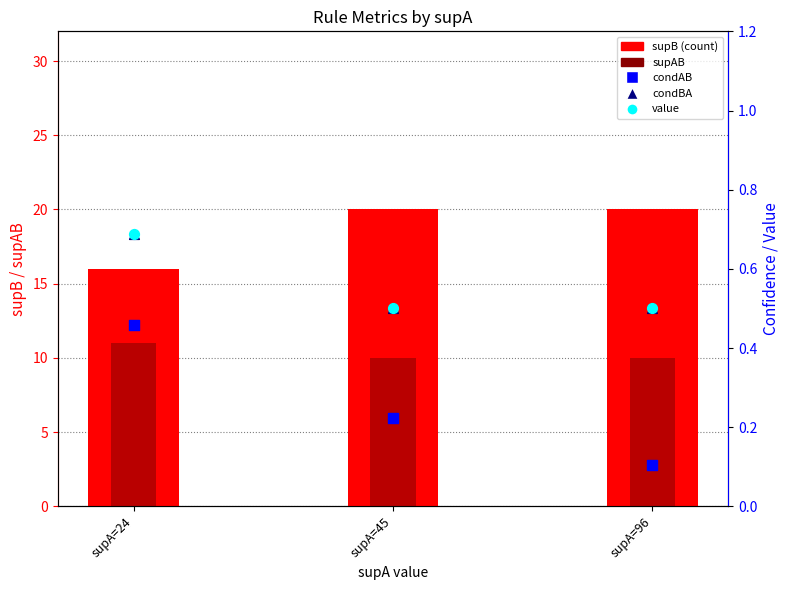

What is the total value across all series at supA=96?

31.1